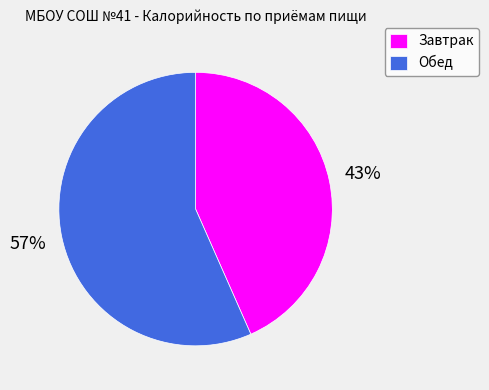

The Обед slice represents 57% of the pie. True or false?

True